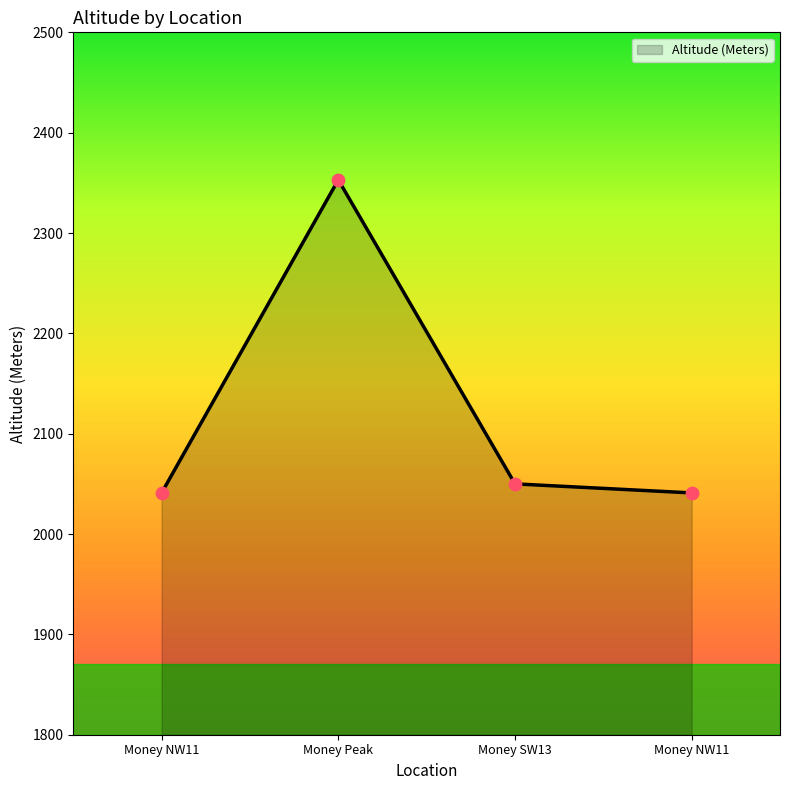

Between Money NW11 and Money Peak, which is larger?

Money Peak